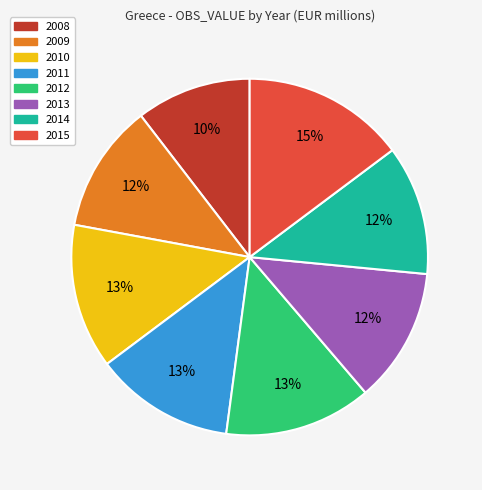

What percentage is the 2011 slice, to the nearest percent?

13%